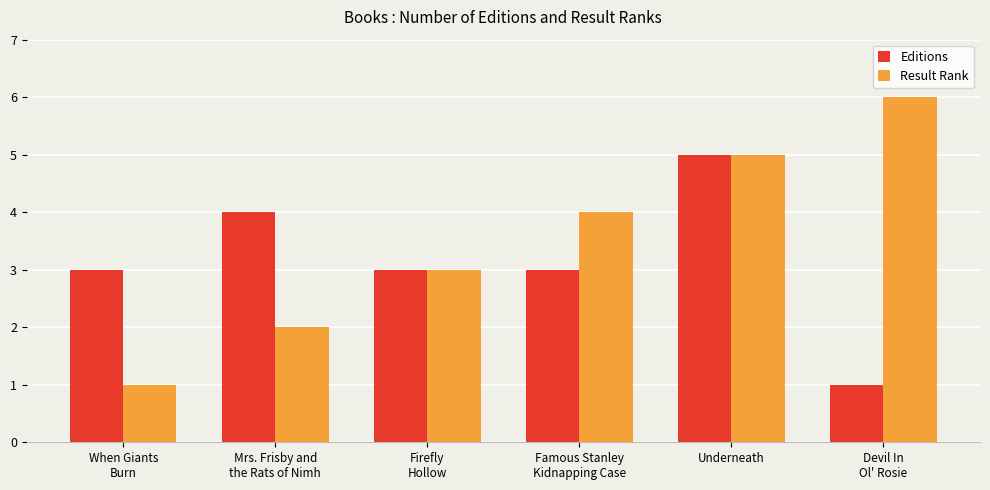

What is the sum of the Result Rank values at Mrs. Frisby and
the Rats of Nimh and Firefly
Hollow?

5